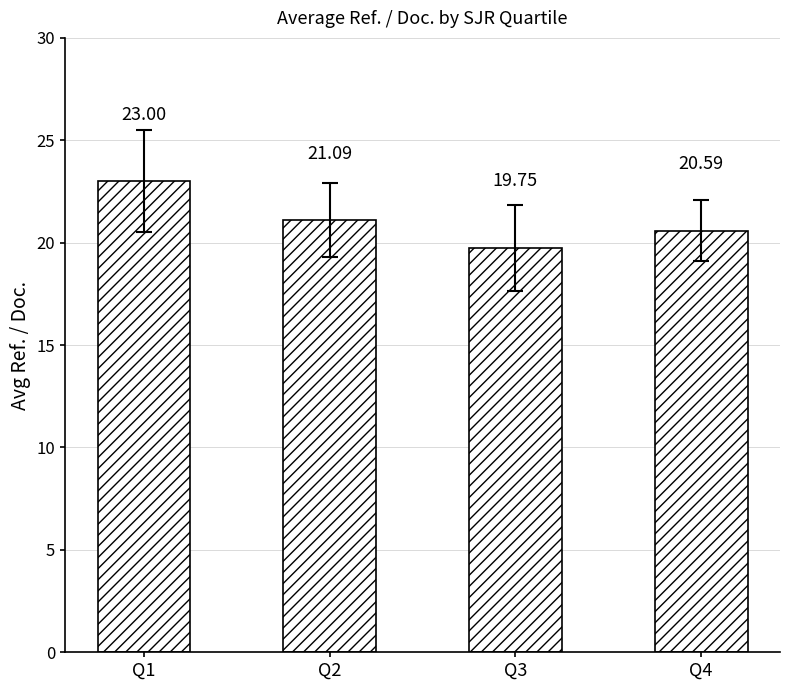

Reading left to right, what are all the values shown in this chart?

23.0	21.1	19.8	20.6